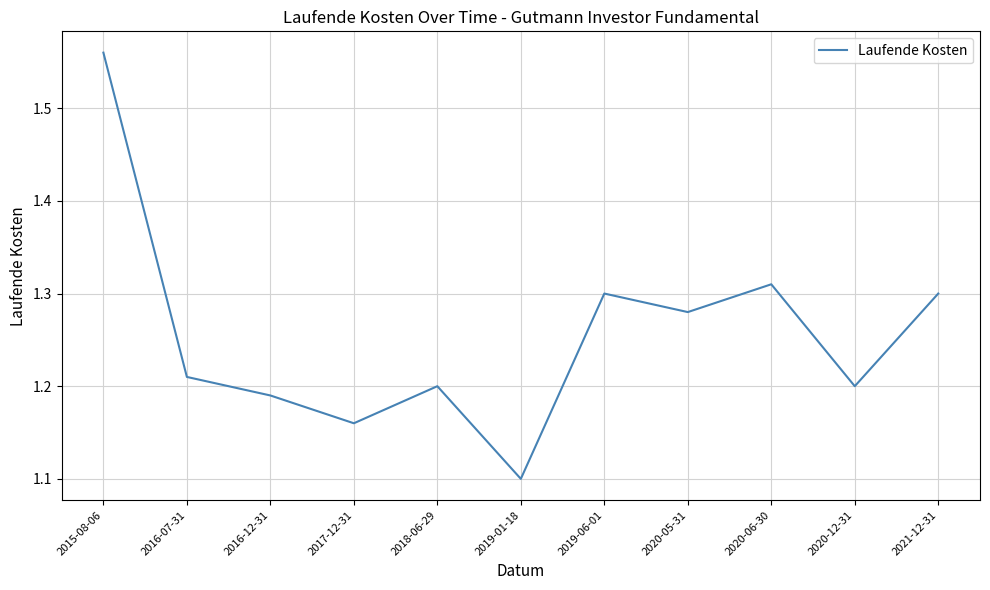

Approximately how many times larger is the value at 2020-12-31 compared to 2020-05-31?

0.9